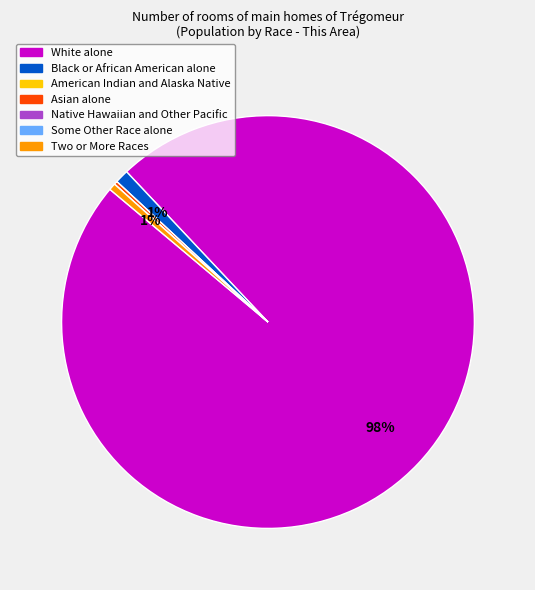

What is the largest slice in the pie chart?

White alone